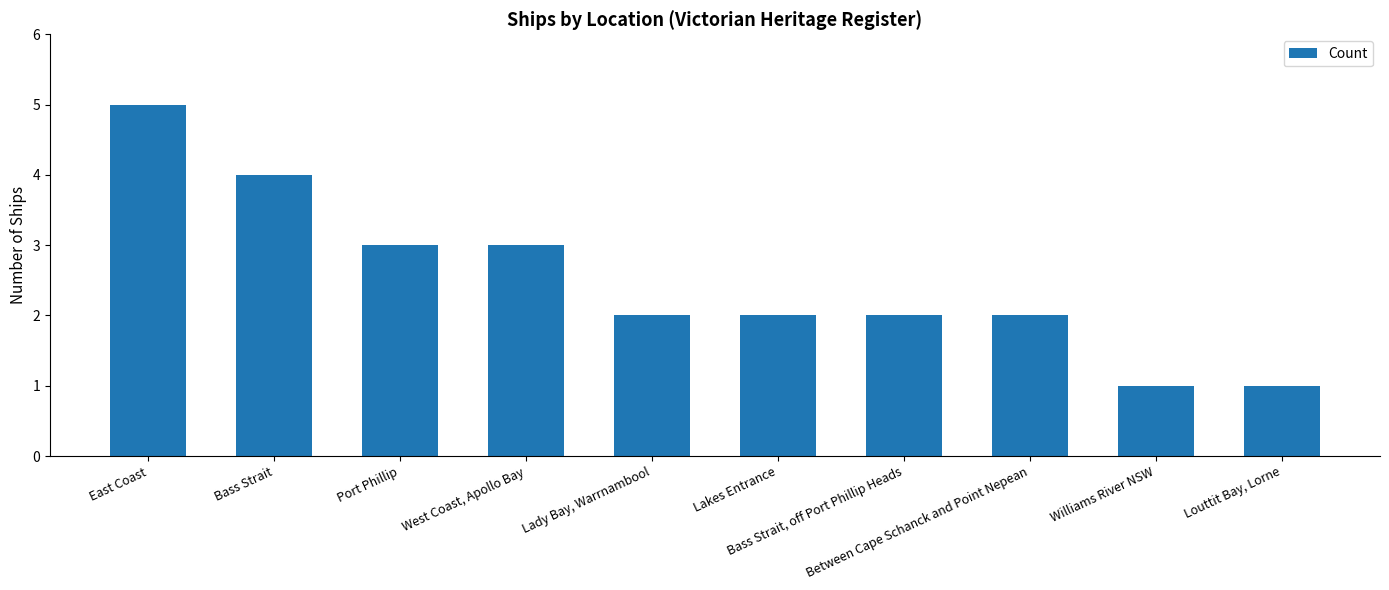

How many bars are there in total?

10